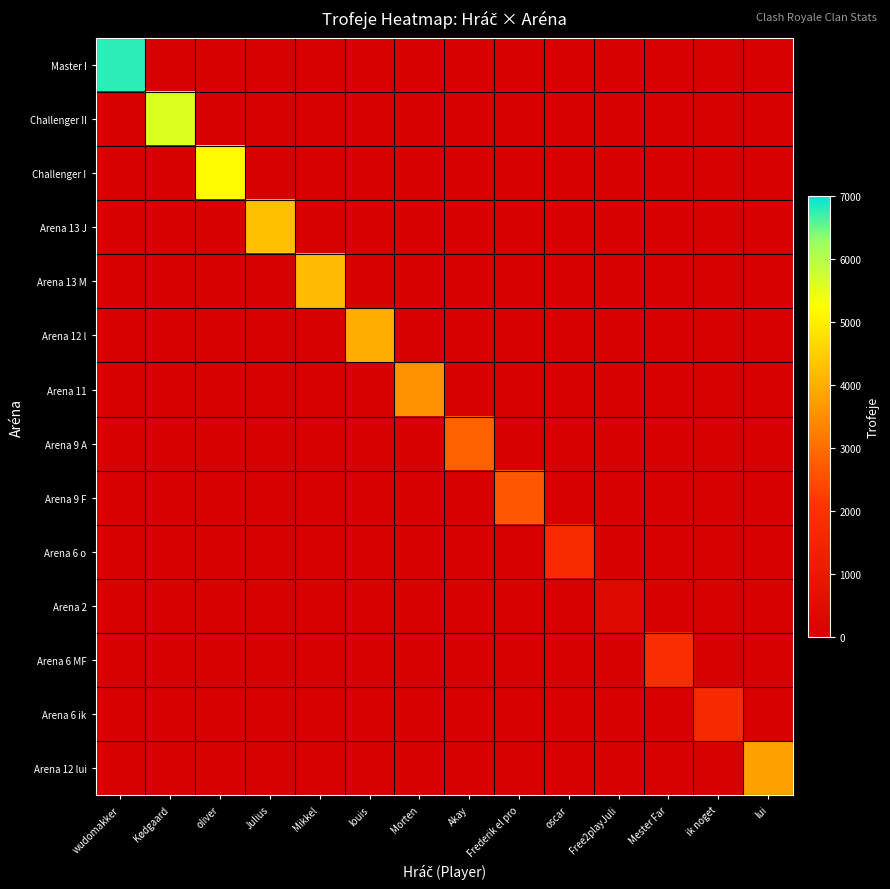

What is the spread (max minus min) of values at Akay?

2804